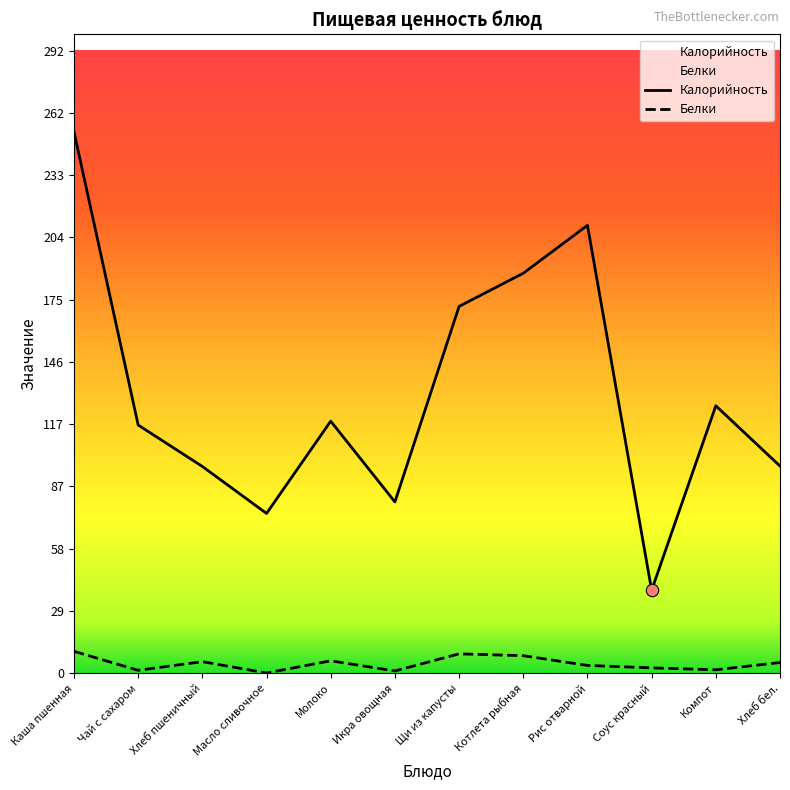

Which series reaches the minimum Y coordinate?

Белки